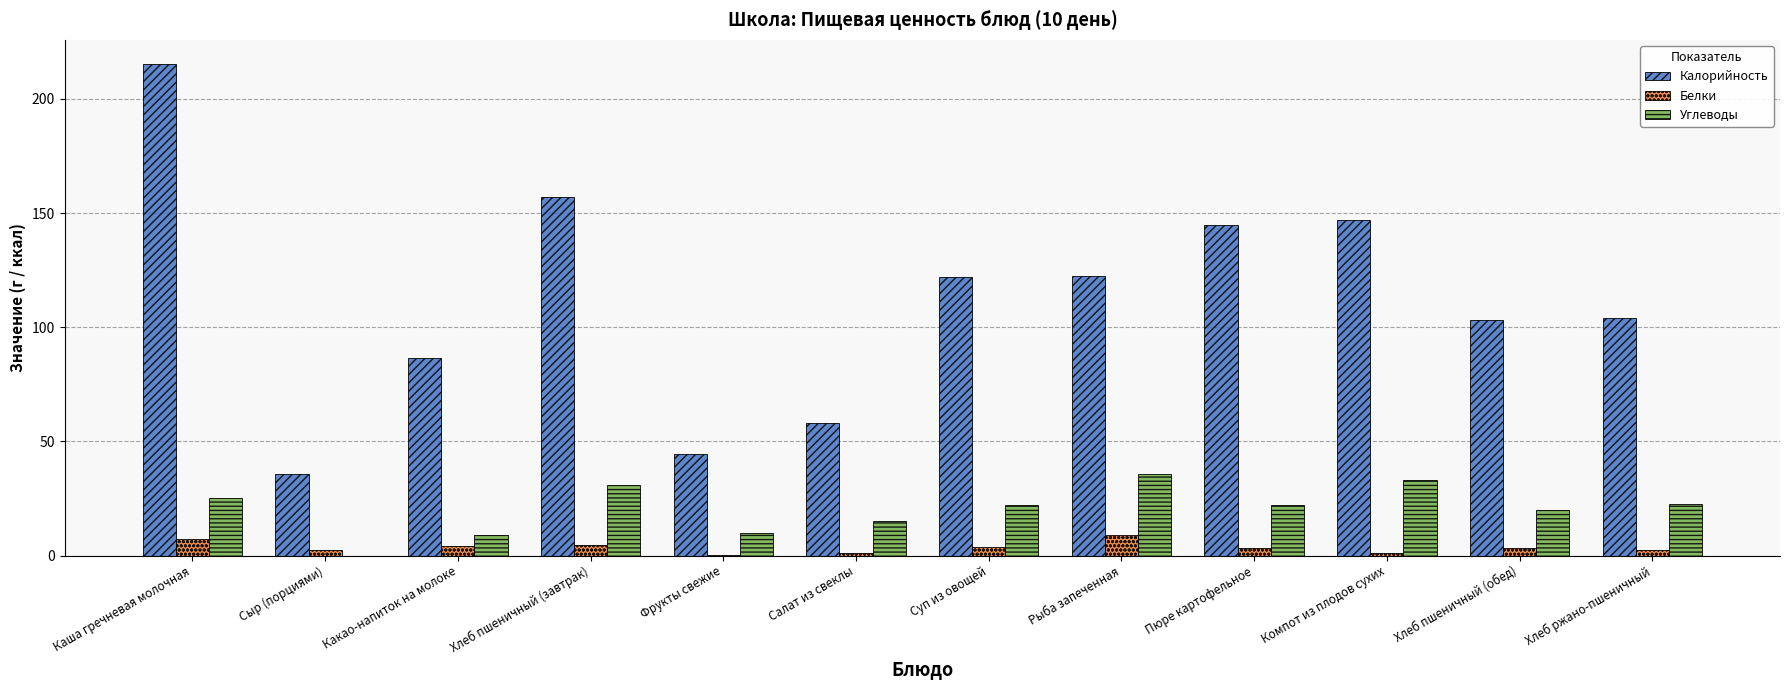

Where does the Калорийность series first go above 122?

Каша гречневая молочная